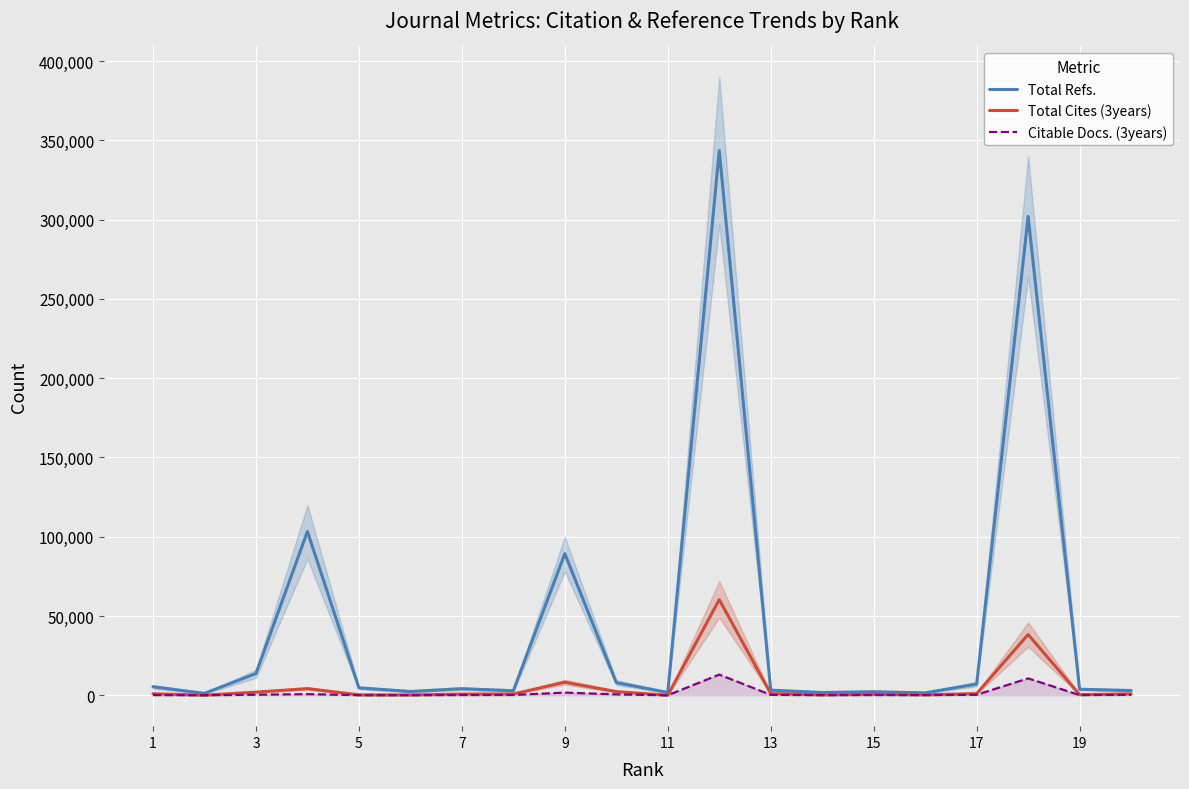

The Citable Docs. (3years) series shows 245 at 13. True or false?

True